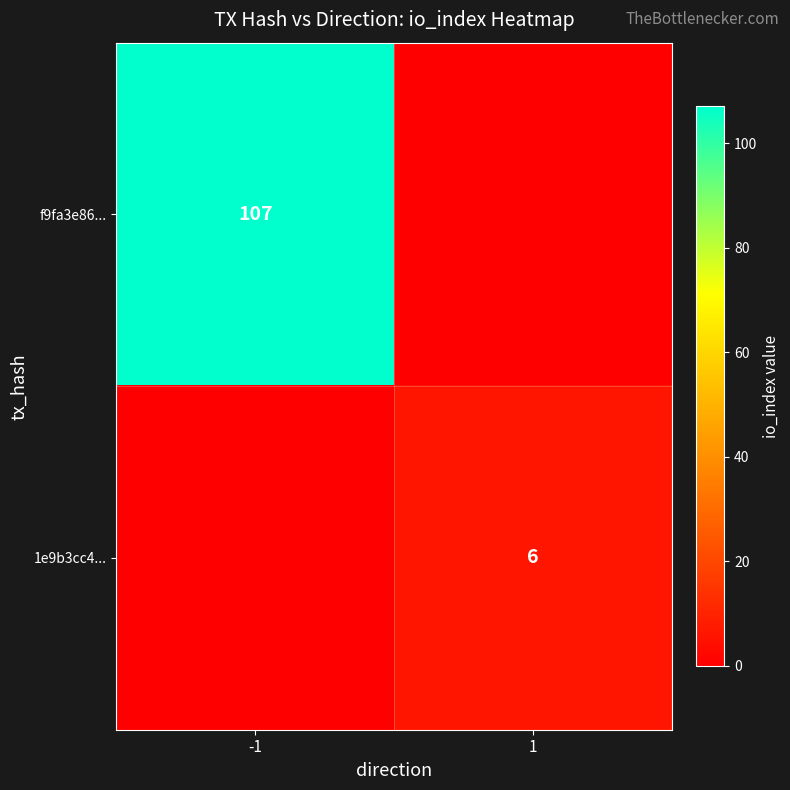

The 1e9b3cc4... series shows 6 at 1. True or false?

True